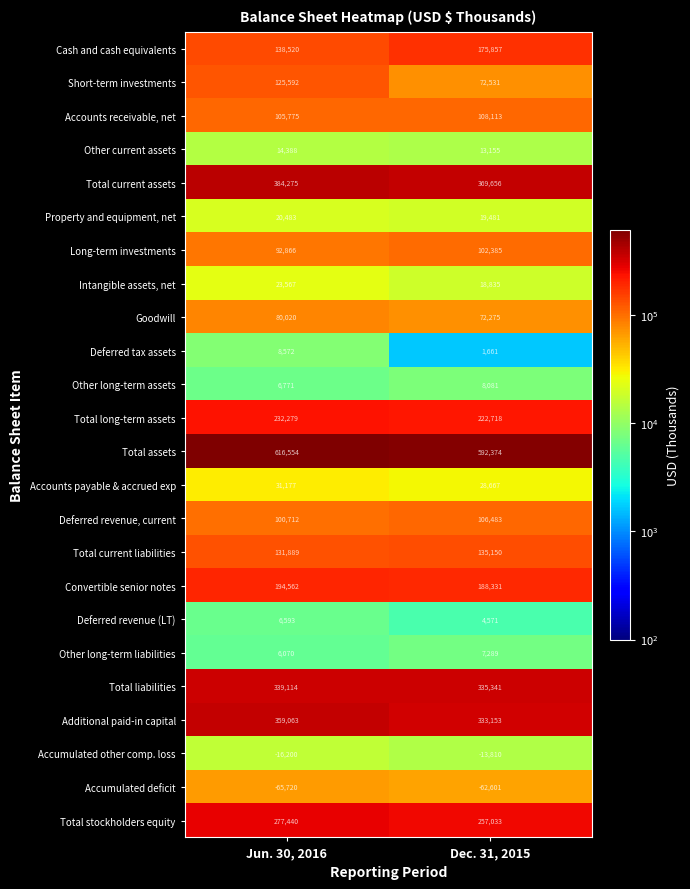

At which category is the sum across all series the highest?

Jun. 30, 2016